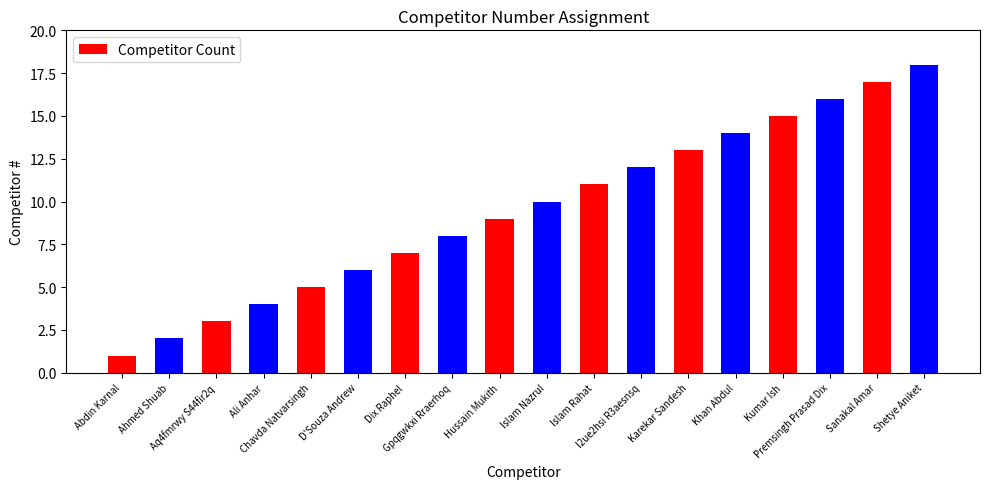

What is the value of the 2nd bar from the left?

2